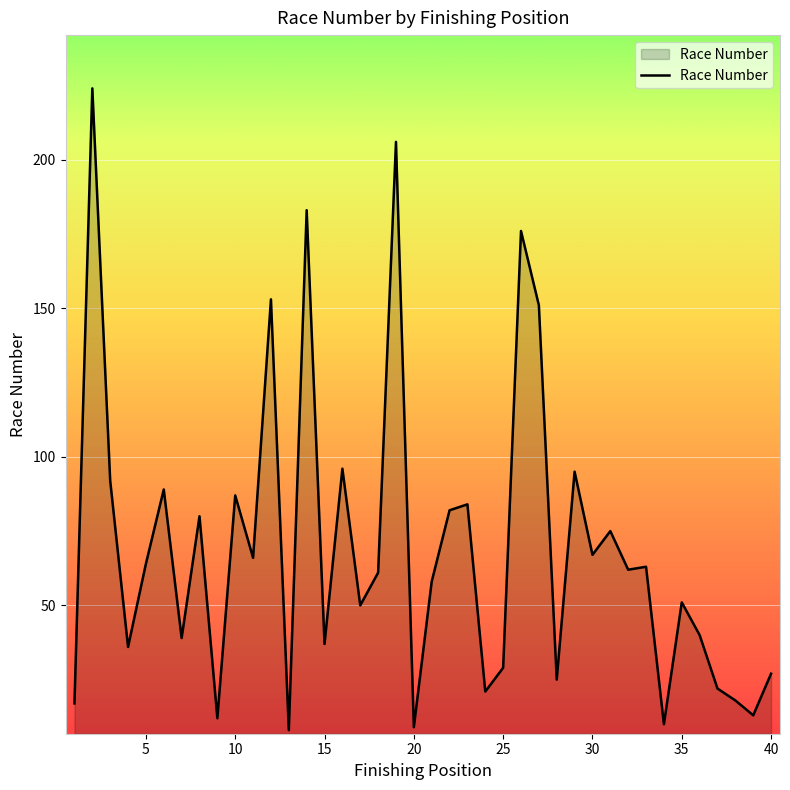

What is the smallest value displayed?

8